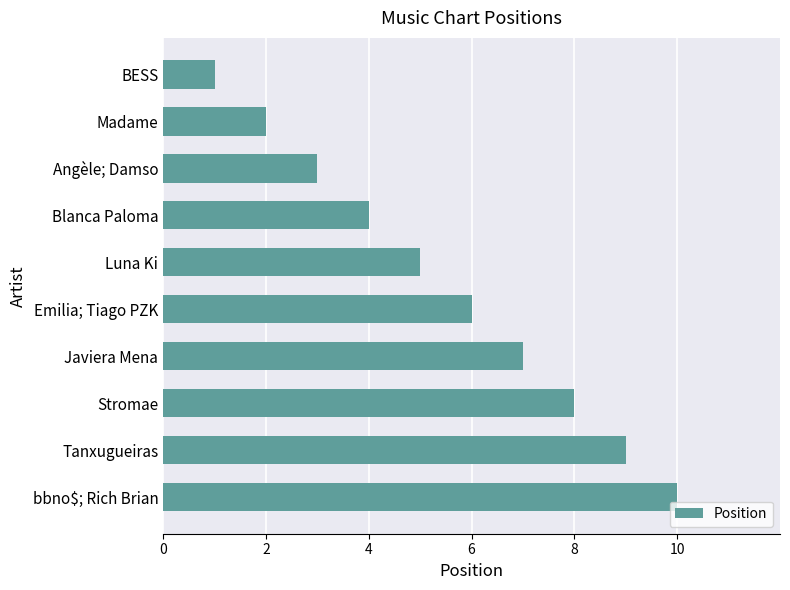

What is the sum of all values?

55